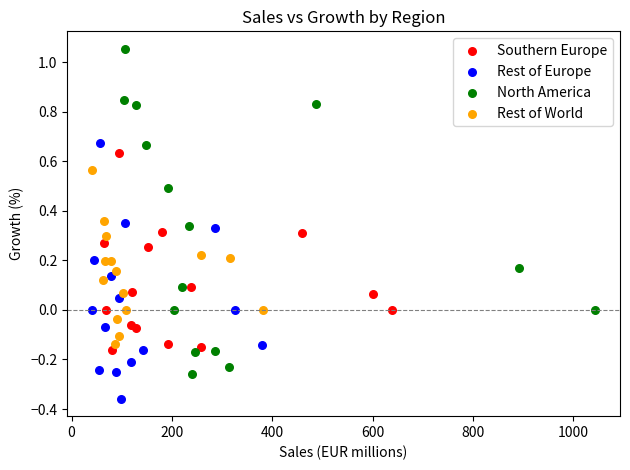

Which series contains the highest Y value?

North America